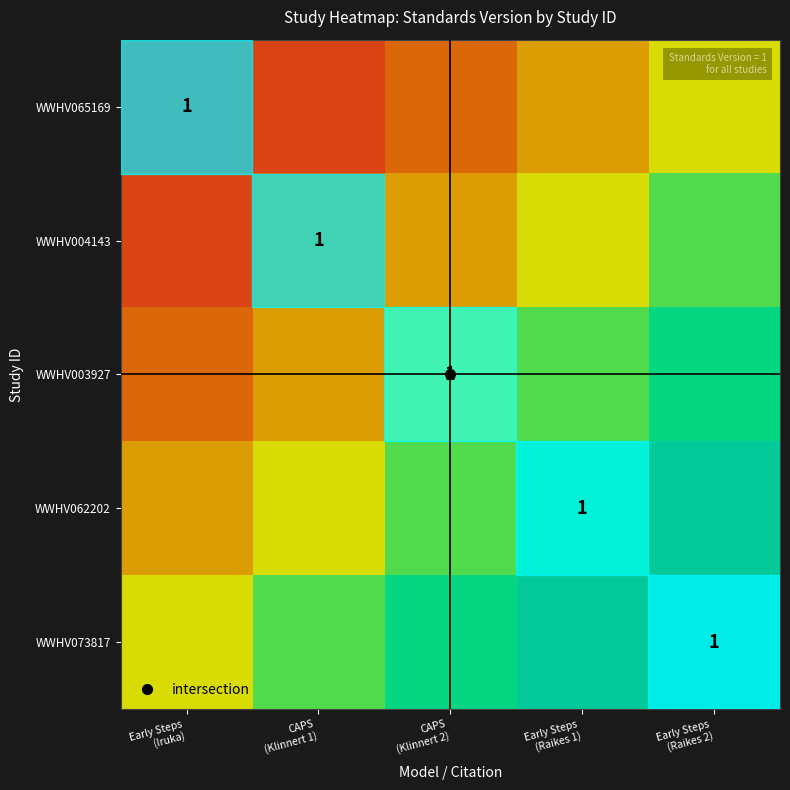

What value does the WWHV073817 series have at Early Steps (Raikes 2)?

1.0